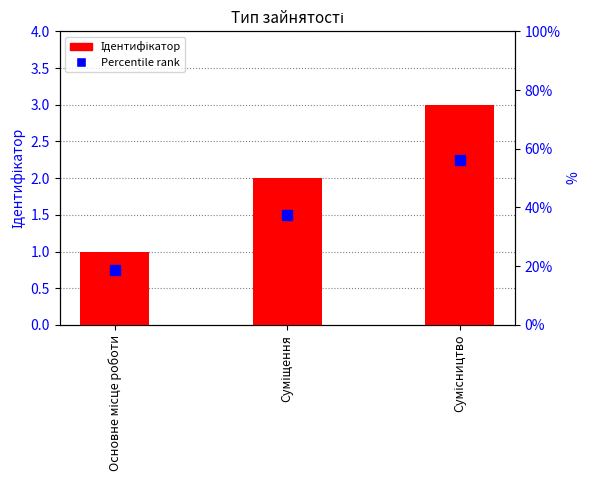

What is the label of the 1st bar from the right?

Сумісництво